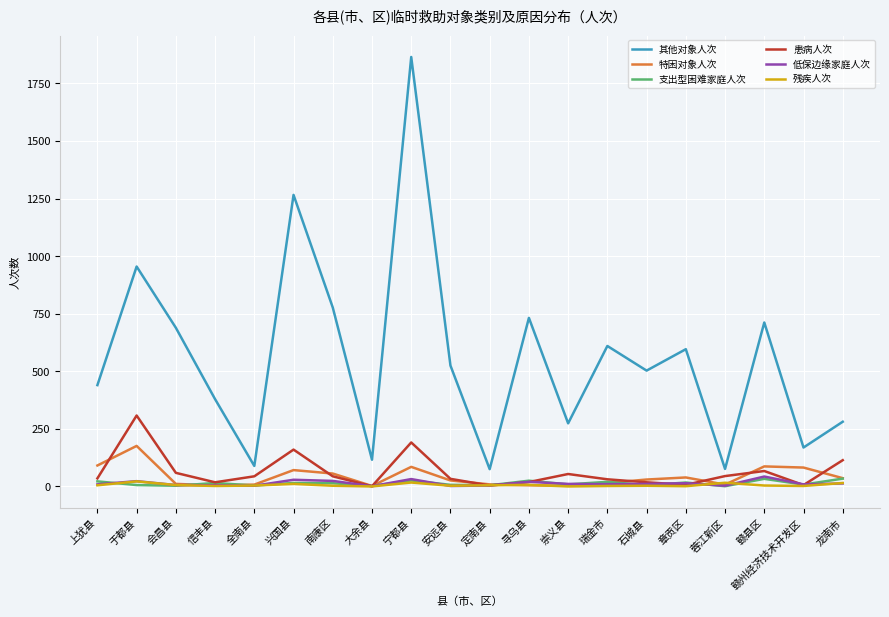

True or false: 患病人次 has more than 0 interior local peaks.

True